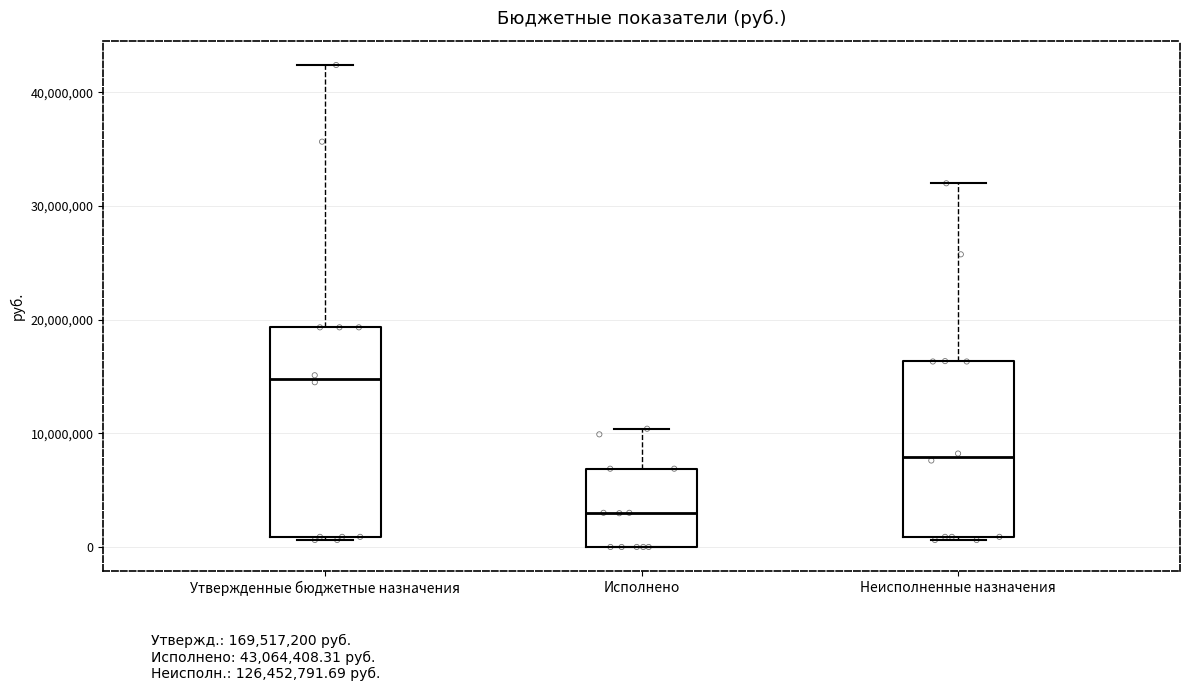

Comparing the boxes themselves (not the whiskers), which one is the tallest?

Утвержденные бюджетные назначения